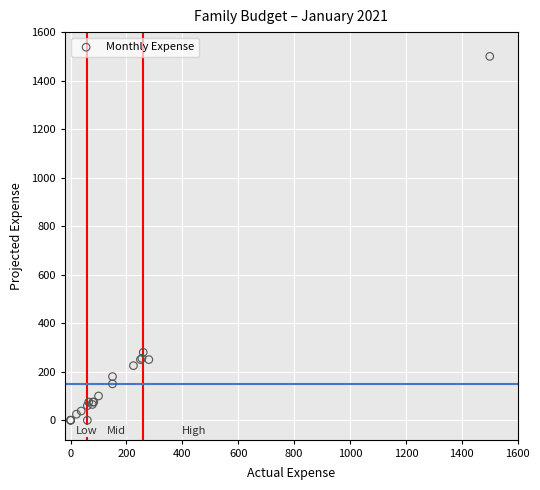

What Y value in the scatter plot is closest to 750?

280